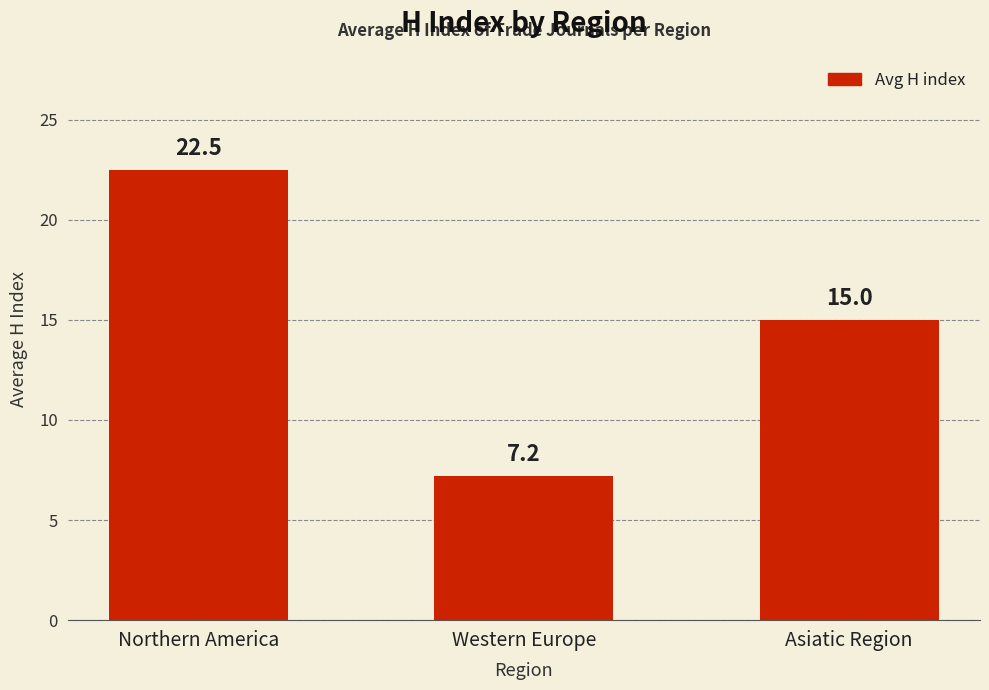

List the labels in order of value, smallest first.

Western Europe, Asiatic Region, Northern America